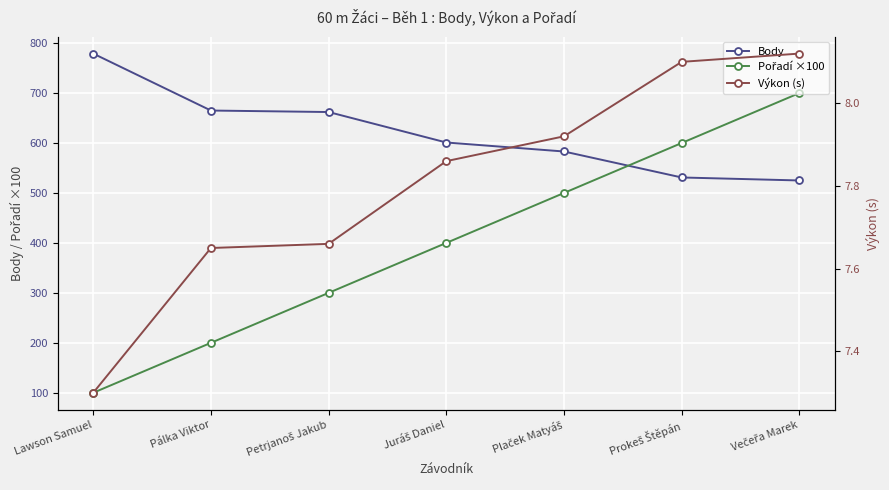

True or false: Pořadí ×100 and Body intersect in this chart.

True